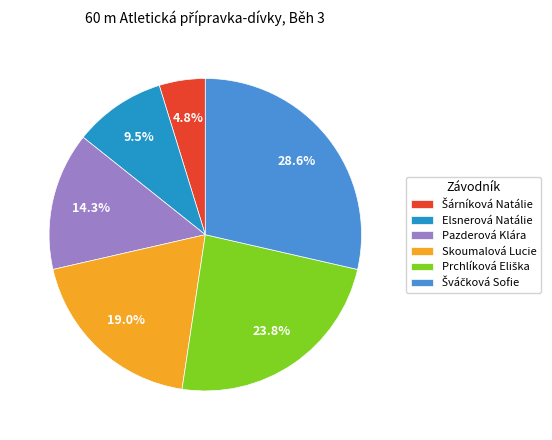

Is Pazderová Klára the majority of the pie?

No